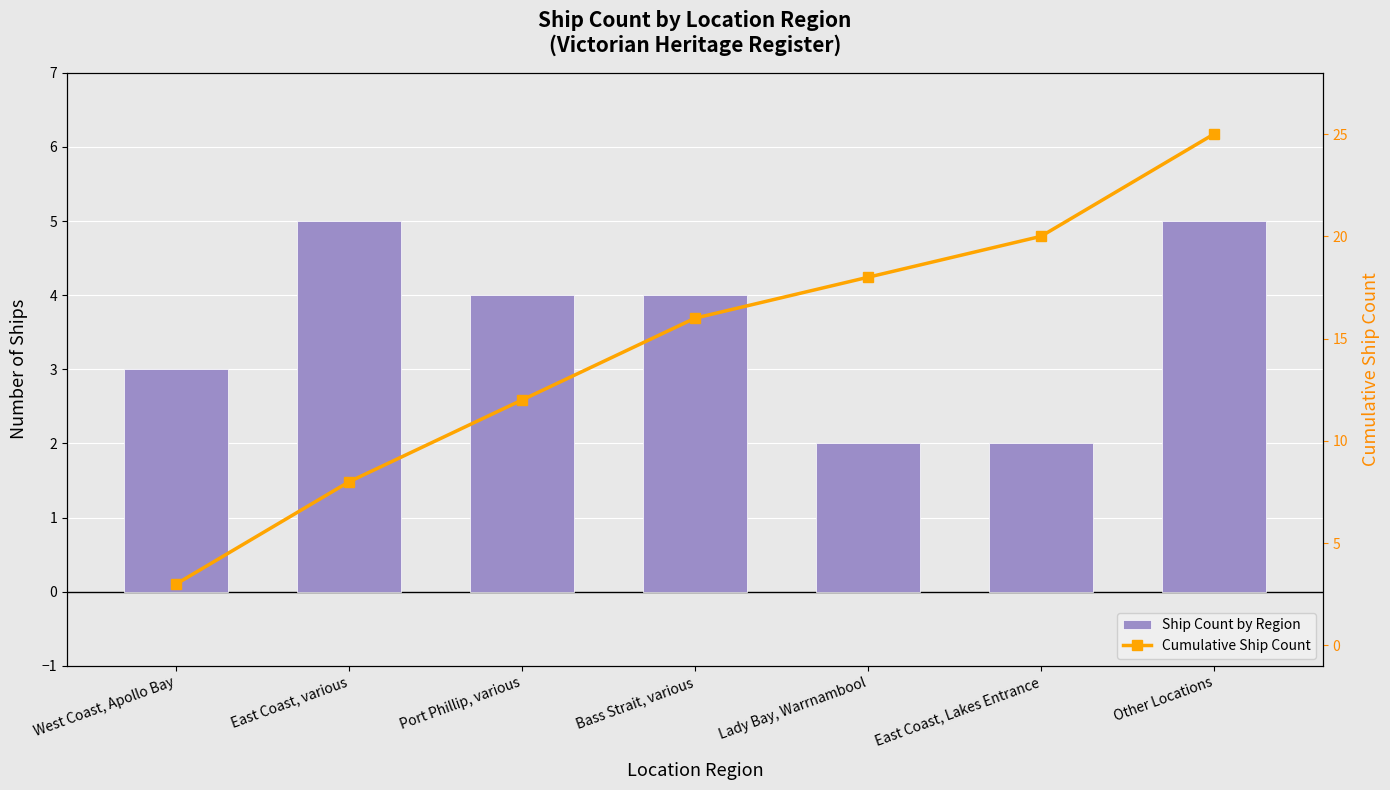

At which label does Ship Count by Region reach its minimum?

Lady Bay, Warrnambool